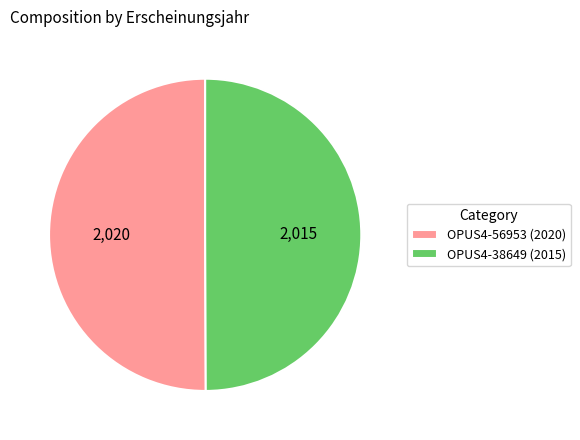

Is the sum of OPUS4-56953 (2020) and OPUS4-38649 (2015) greater than half?

Yes